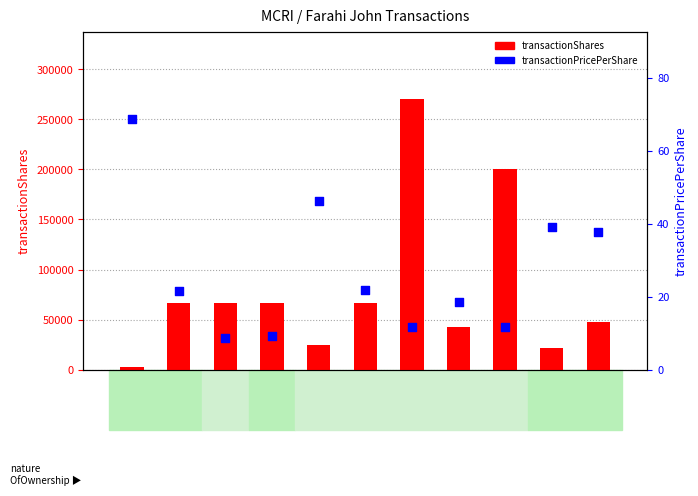

Is the value of transactionShares at 2014-03-03 greater than the value of transactionPricePerShare at 2024-12-15?

Yes